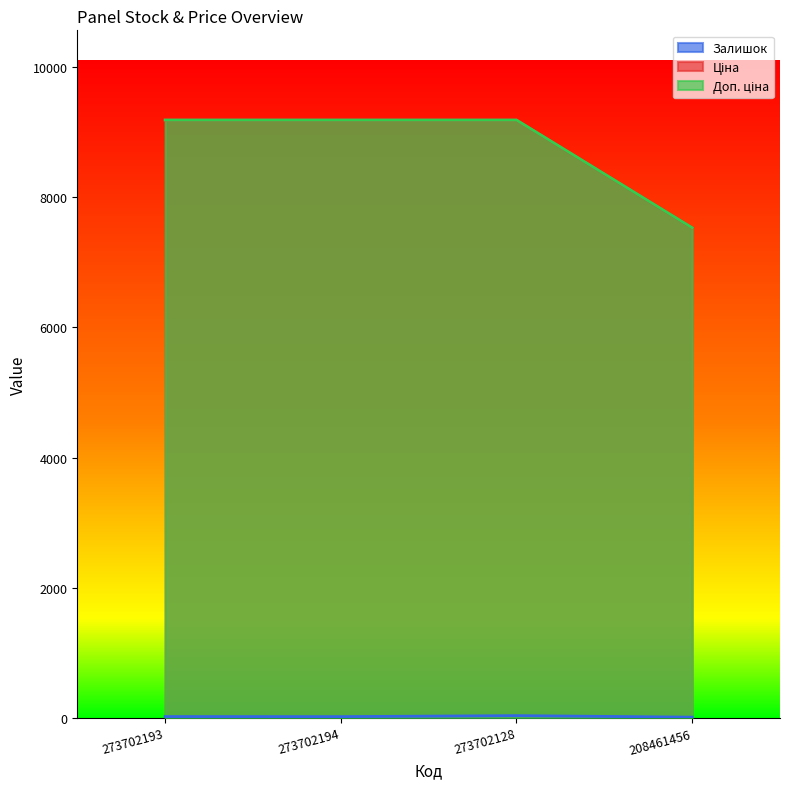

What is the label of the 4th point from the left?

208461456